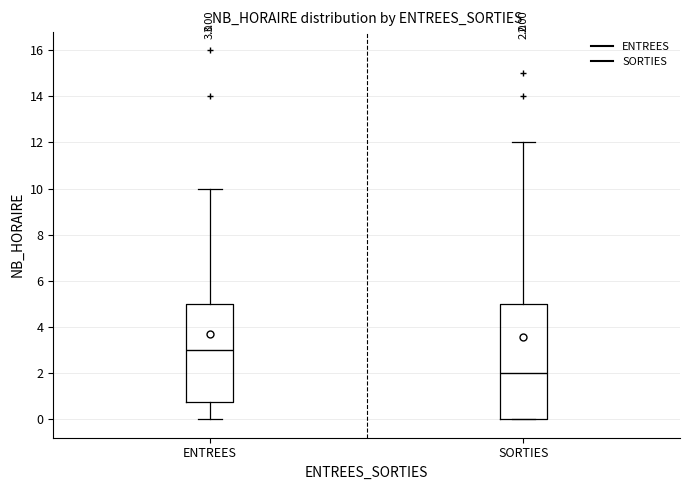

Comparing the boxes themselves (not the whiskers), which one is the tallest?

SORTIES